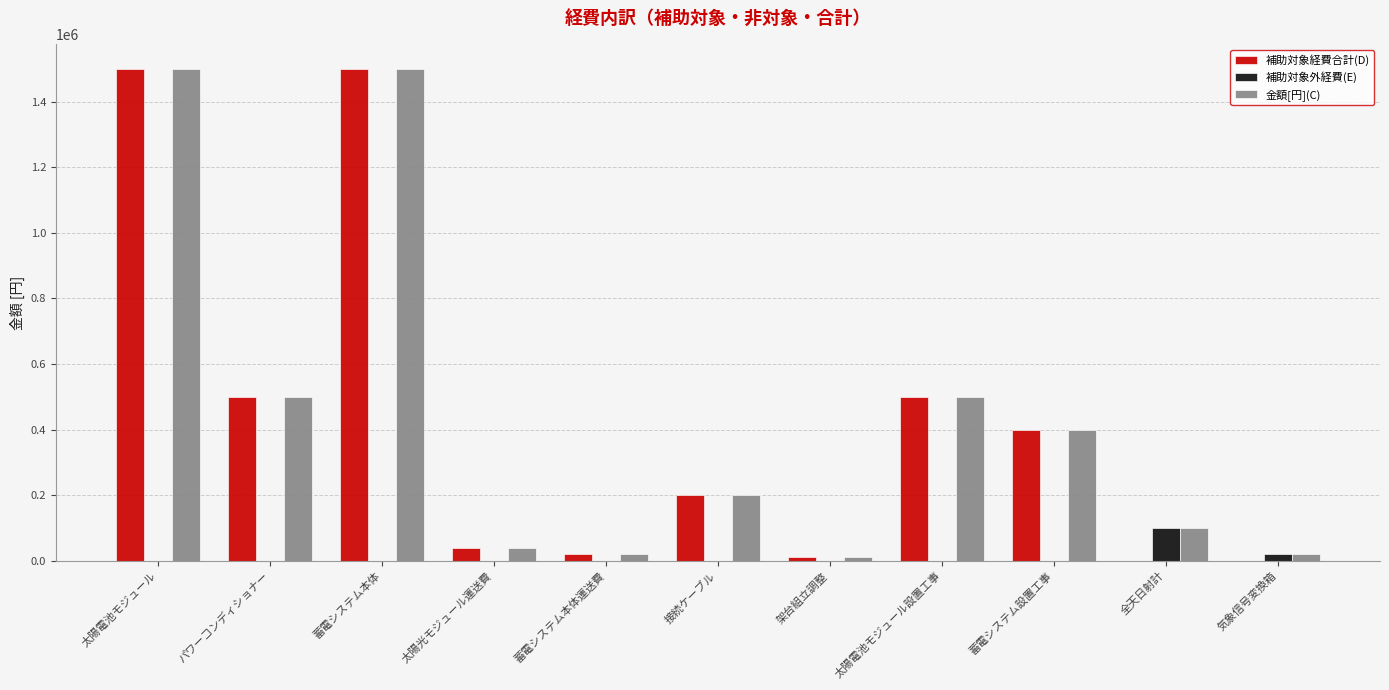

What is the sum of all 金額[円](C) values?

4790000